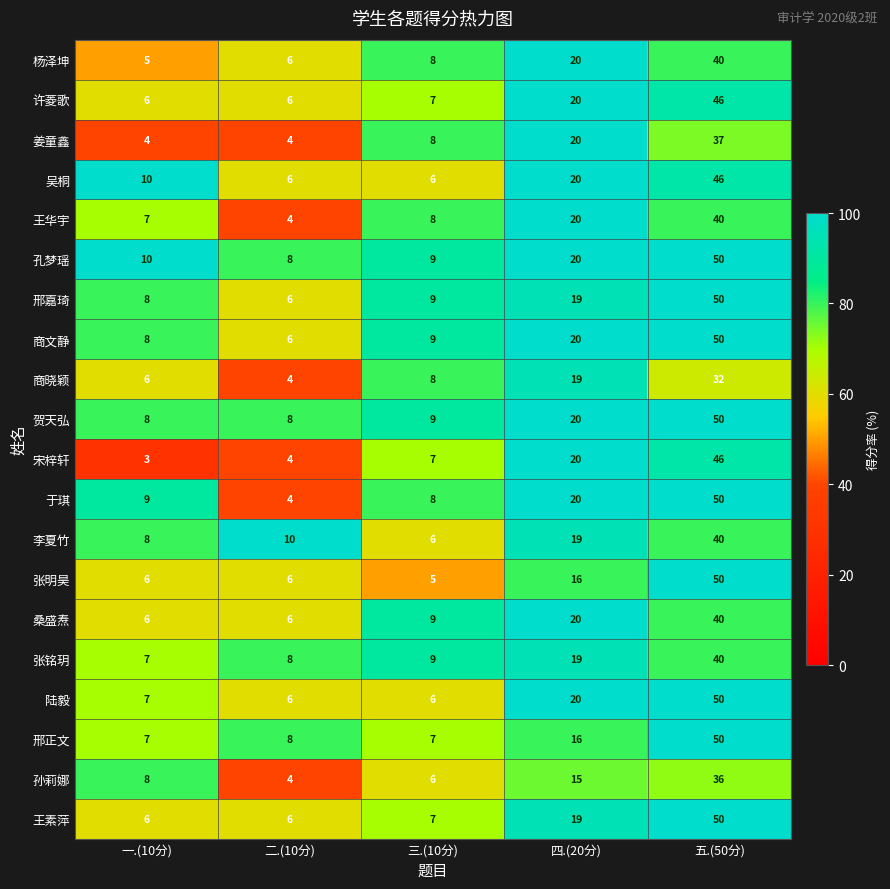

The value of 张明昊 at 四.(20分) is 16. True or false?

True